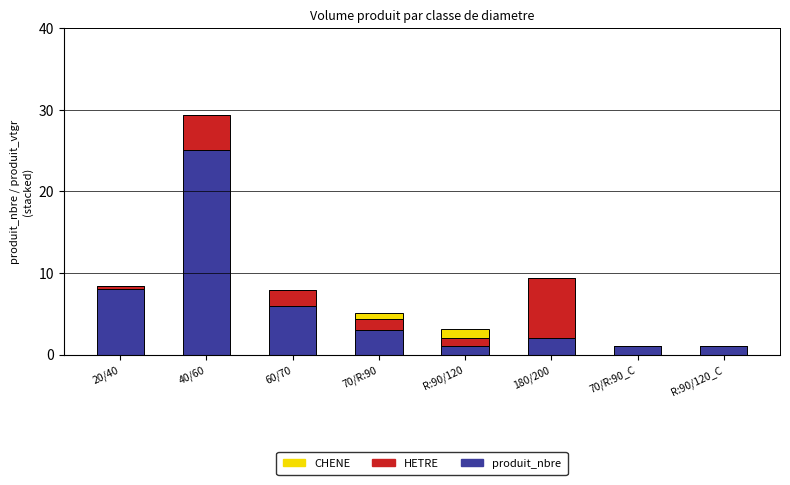

What is the total value across all series at R:90/120_C?

1.0